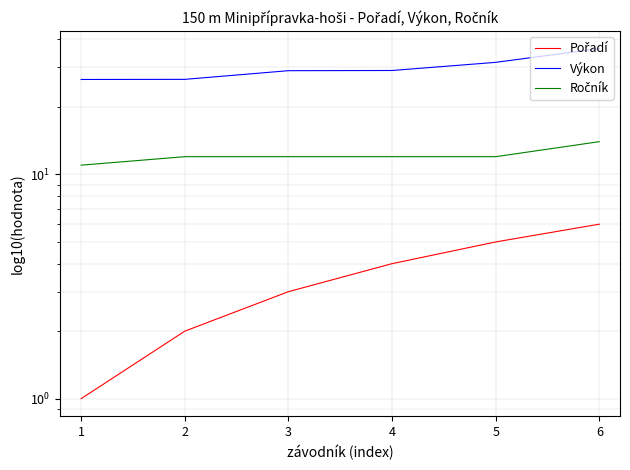

True or false: Pořadí and Ročník cross at least once.

False